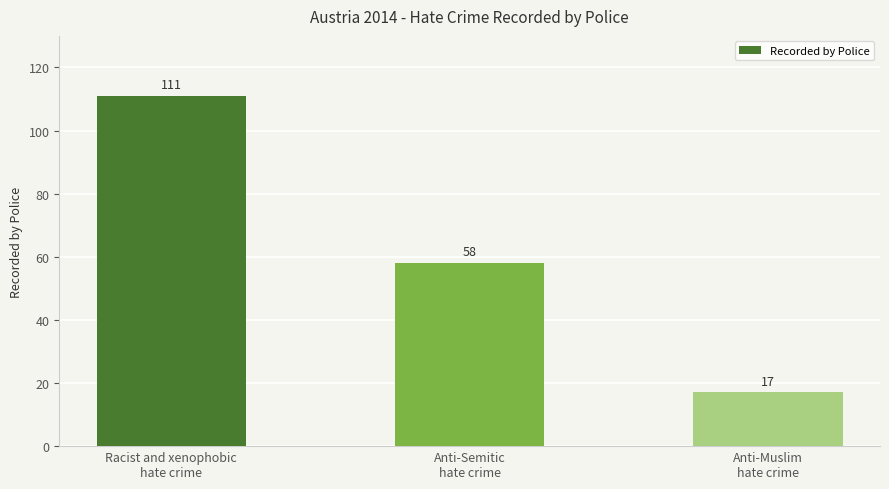

What is the label of the 2nd bar from the left?

Anti-Semitic
hate crime